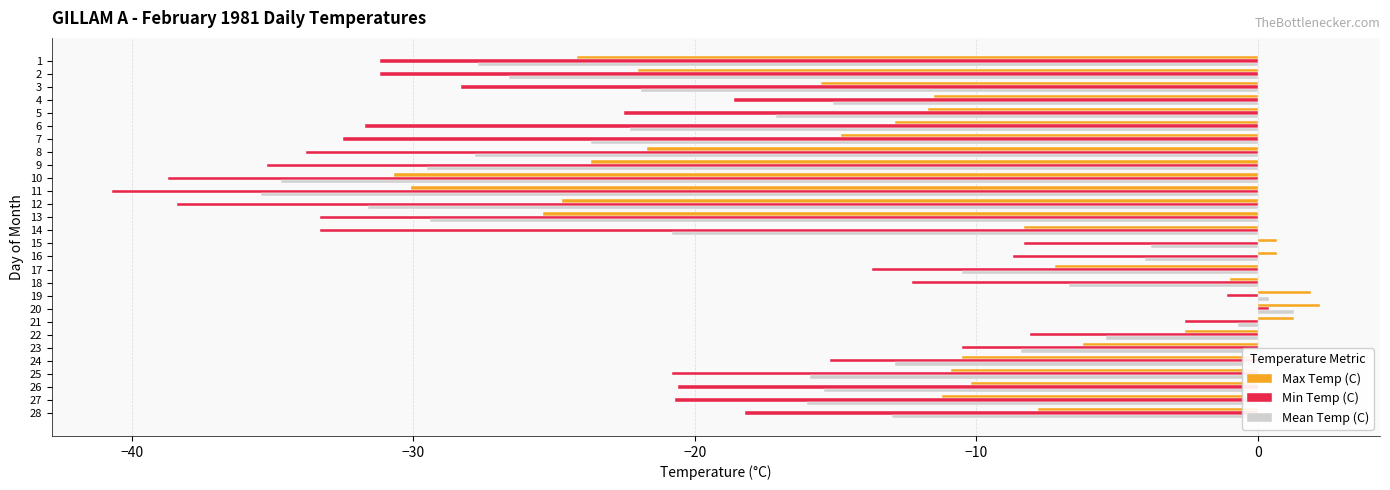

Is the value of Mean Temp (C) at 5 greater than the value of Max Temp (C) at 7?

No